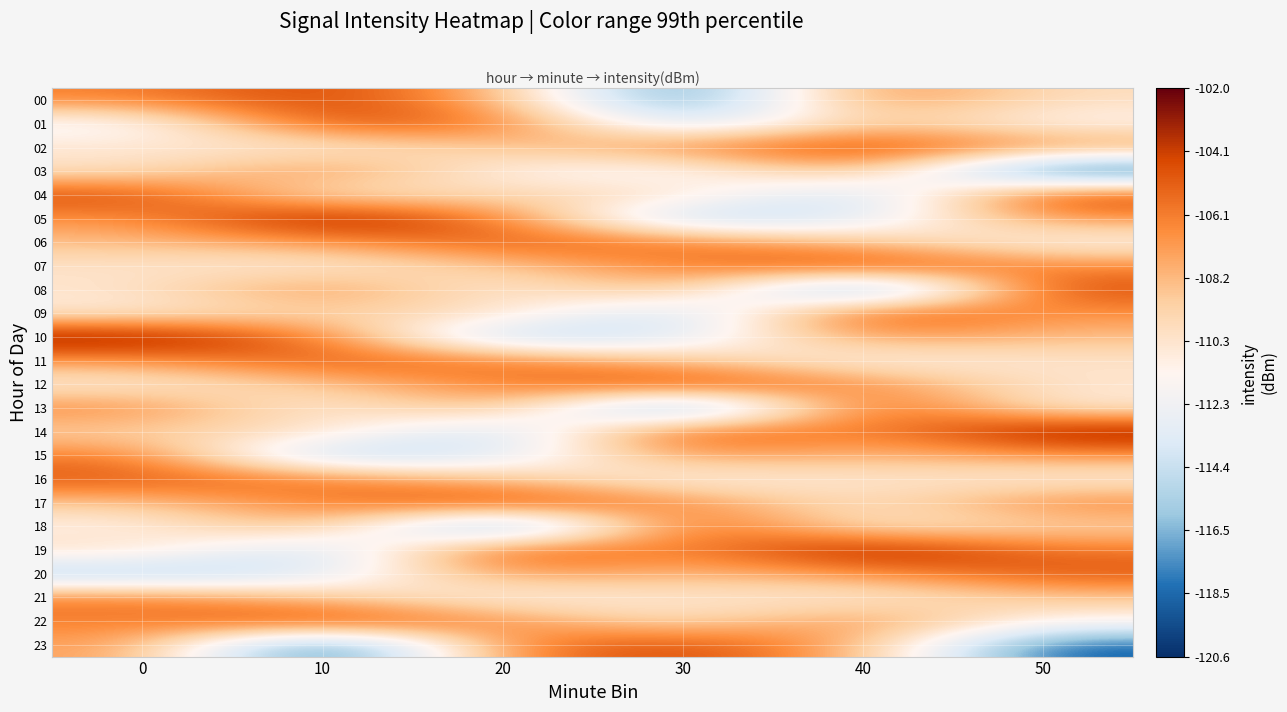

What is the total value across all series at 10?

-2609.9